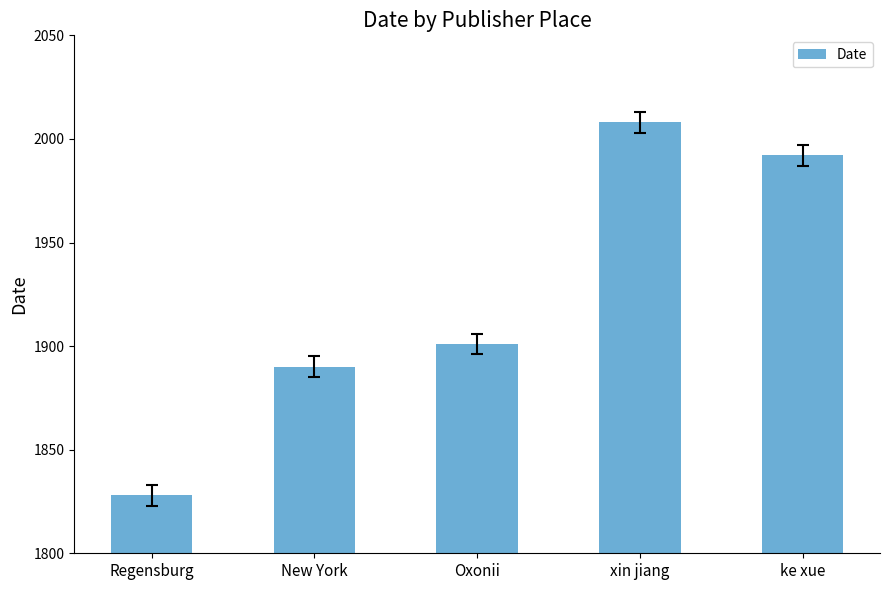

Reading left to right, list all the values displayed in this chart.

1828	1890	1901	2008	1992